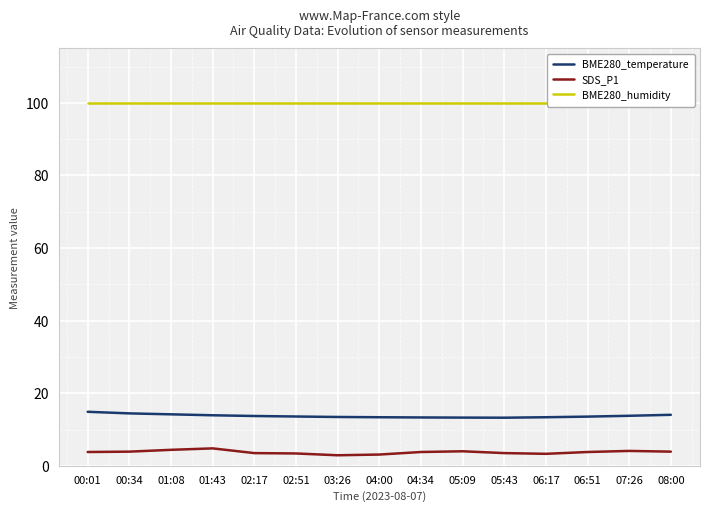

What is the sum of the BME280_temperature values at 04:34 and 06:51?

26.9